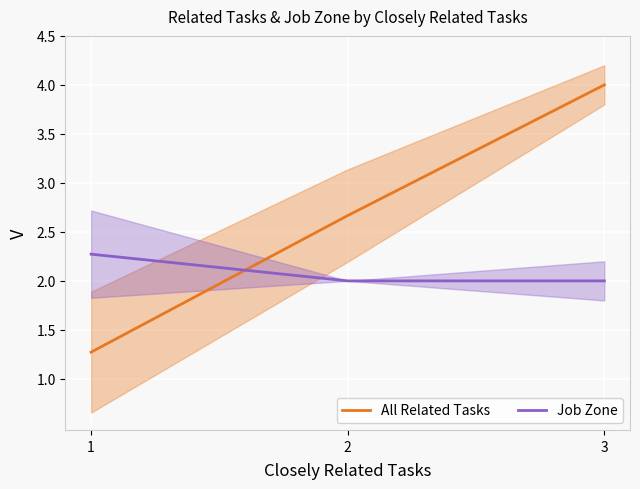

How many lines are shown in the chart?

2